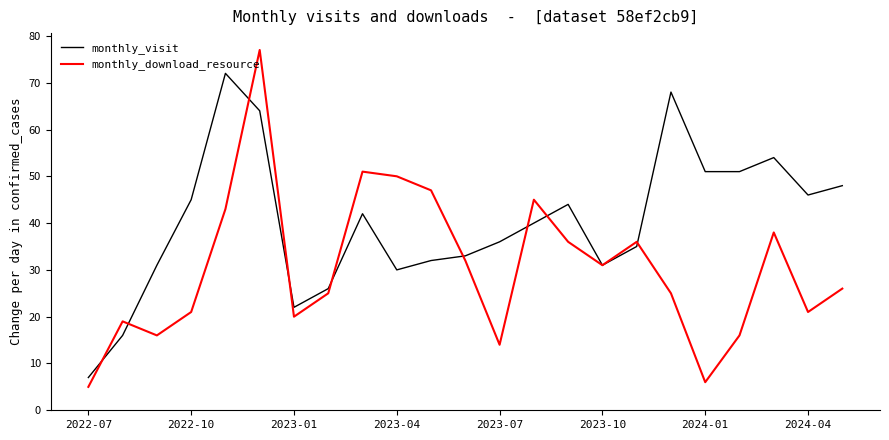

True or false: monthly_download_resource and monthly_visit intersect in this chart.

True